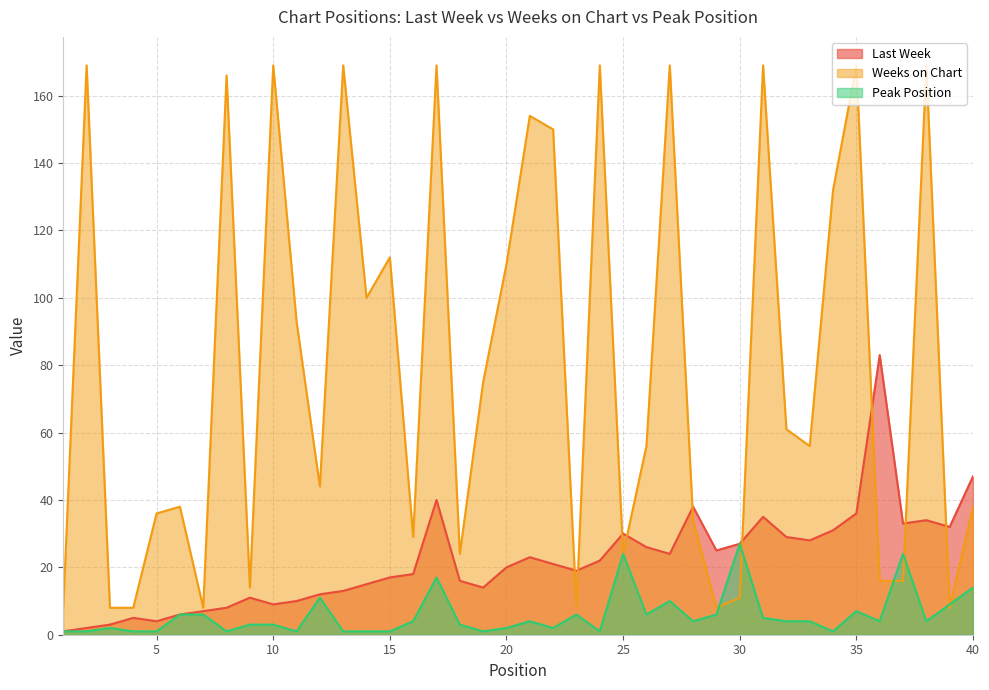

True or false: Weeks on Chart has a value of 58 at 38.

False